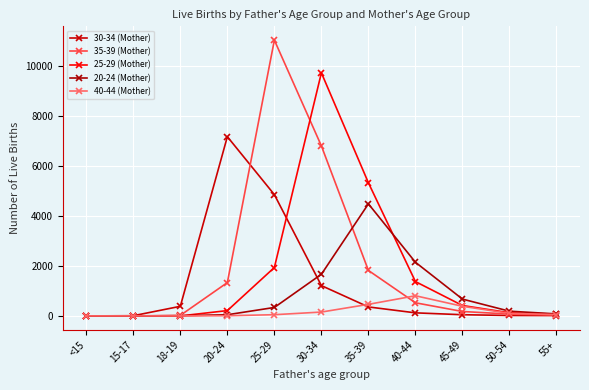

List the labels in order of 35-39 (Mother) value, smallest first.

<15, 15-17, 18-19, 55+, 50-54, 45-49, 40-44, 20-24, 35-39, 30-34, 25-29